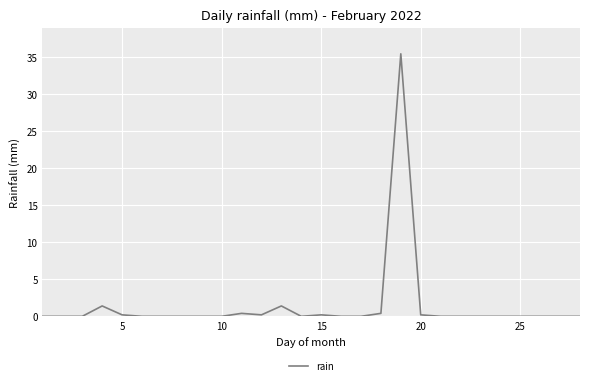

What is the difference between the maximum and minimum values?

35.4